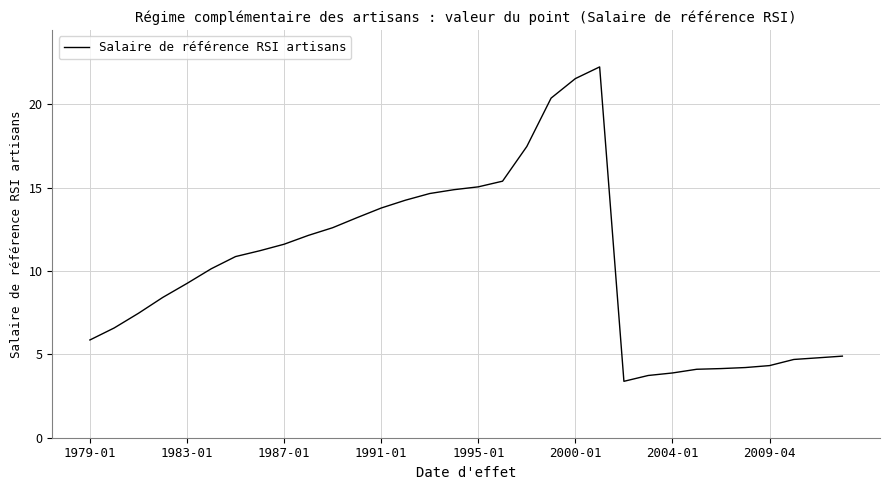

What is the smallest value displayed?

3.4